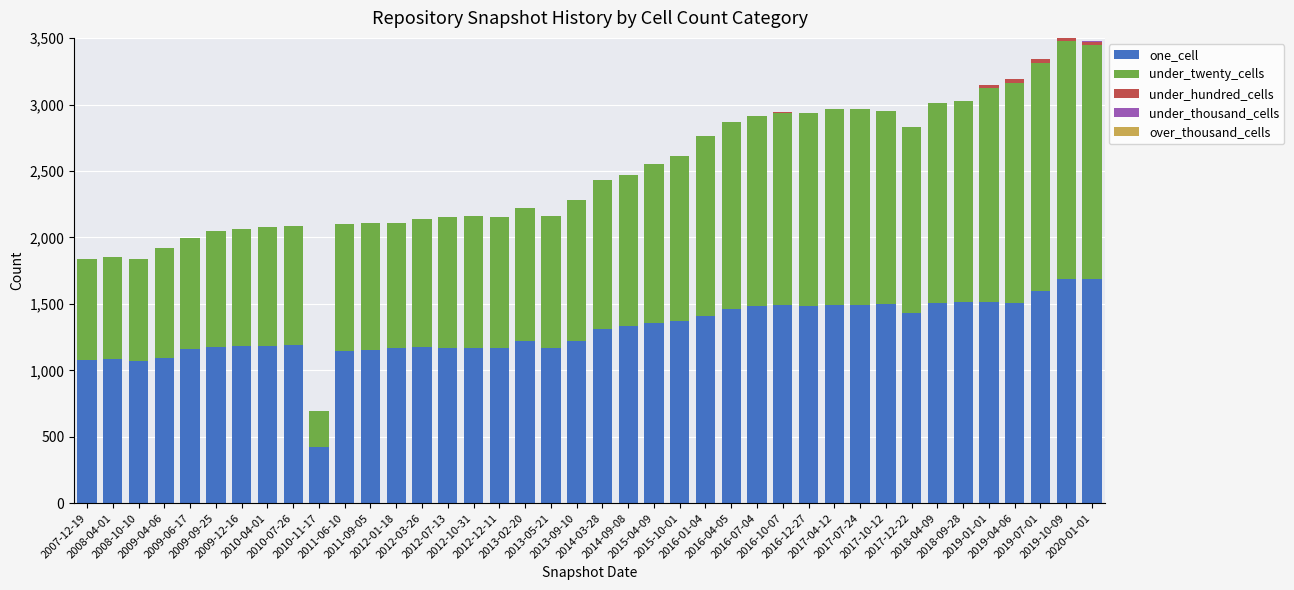

The one_cell series shows 461 at 2015-04-09. True or false?

False